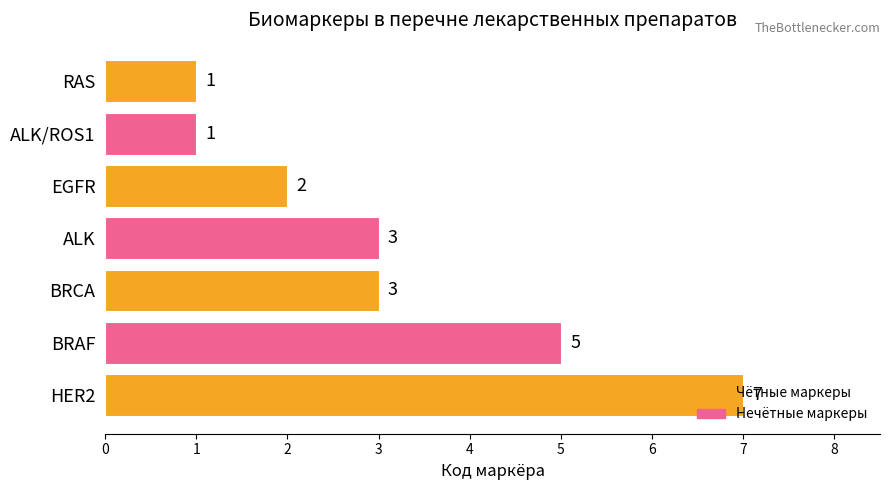

What is the average value?

3